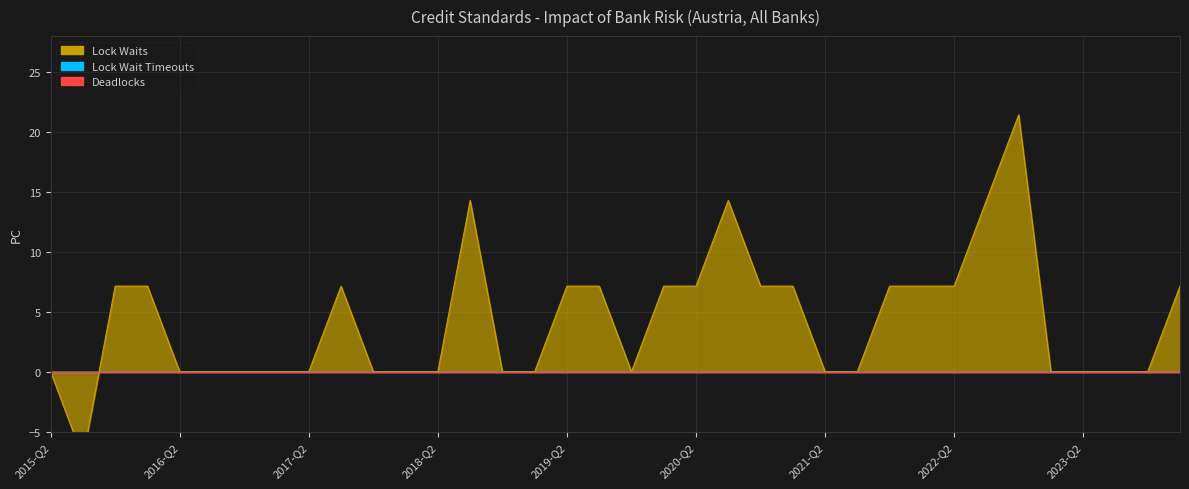

What is the total value across all series at 2021-Q1?

7.1